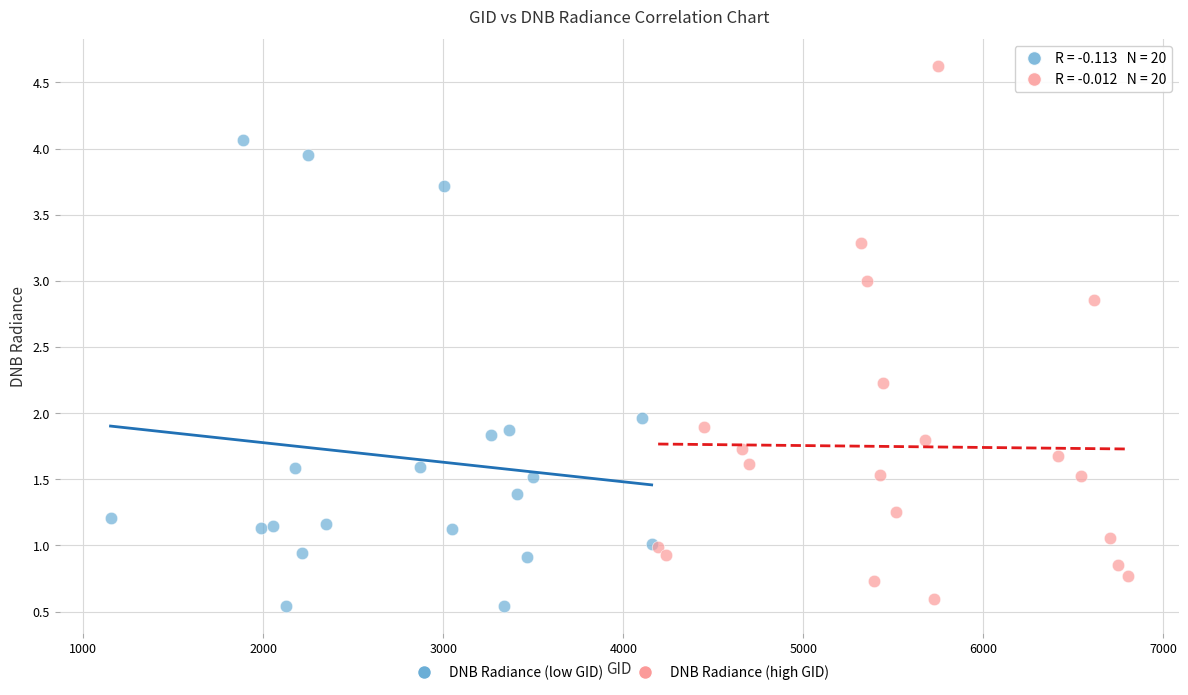

Which series reaches the maximum Y coordinate?

DNB Radiance (high GID)